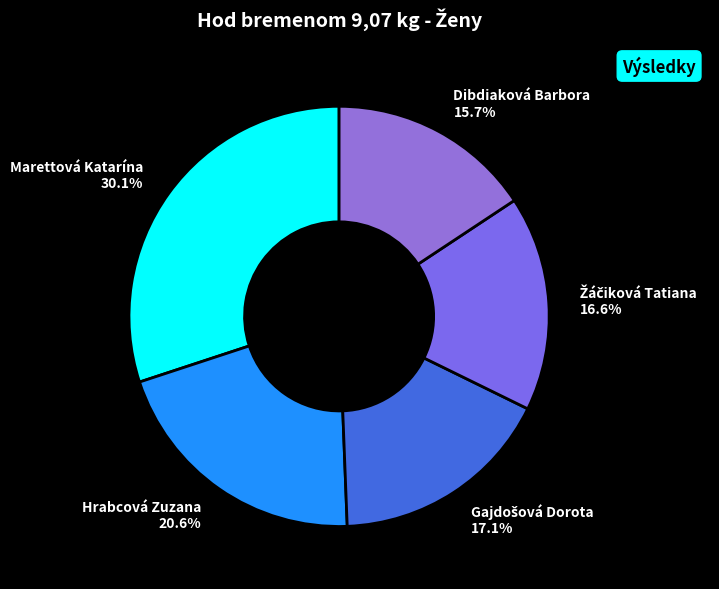

Does Dibdiaková Barbora account for over 50% of the chart?

No